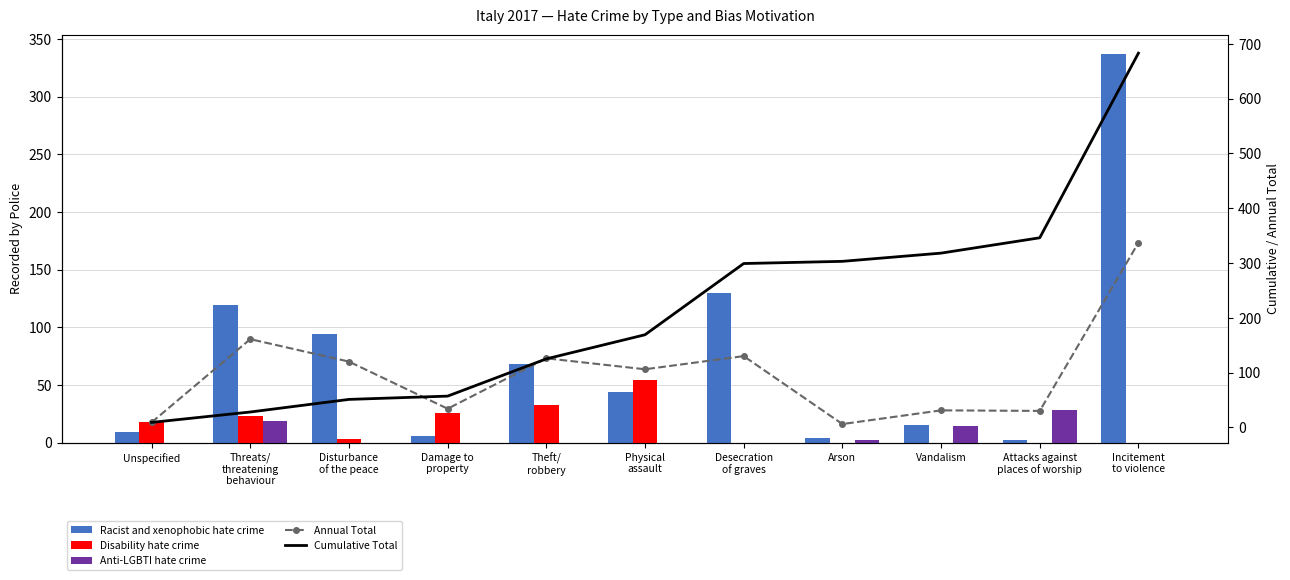

At which category is the sum across all series the highest?

Incitement
to violence